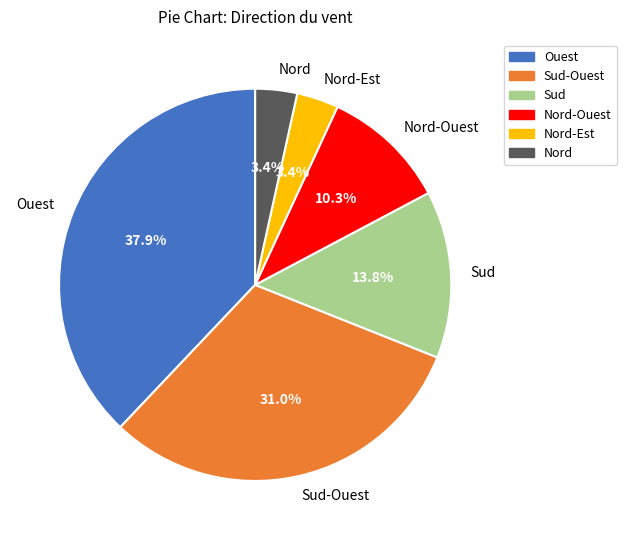

To the nearest percent, what is the difference between the Nord-Ouest and Nord slice percentages?

7%